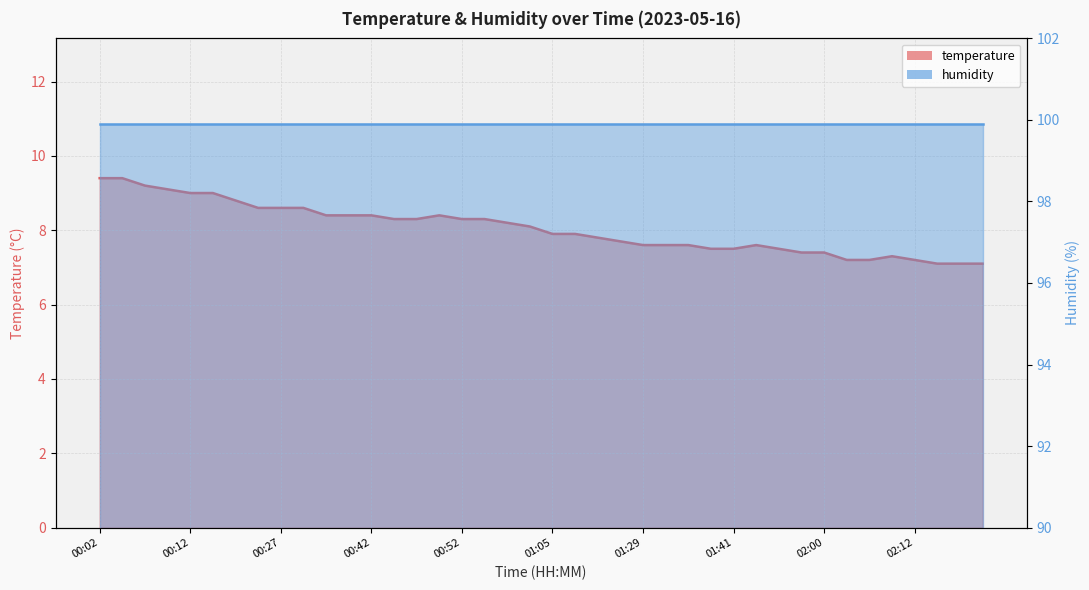

What is the sum of all values?

322.0